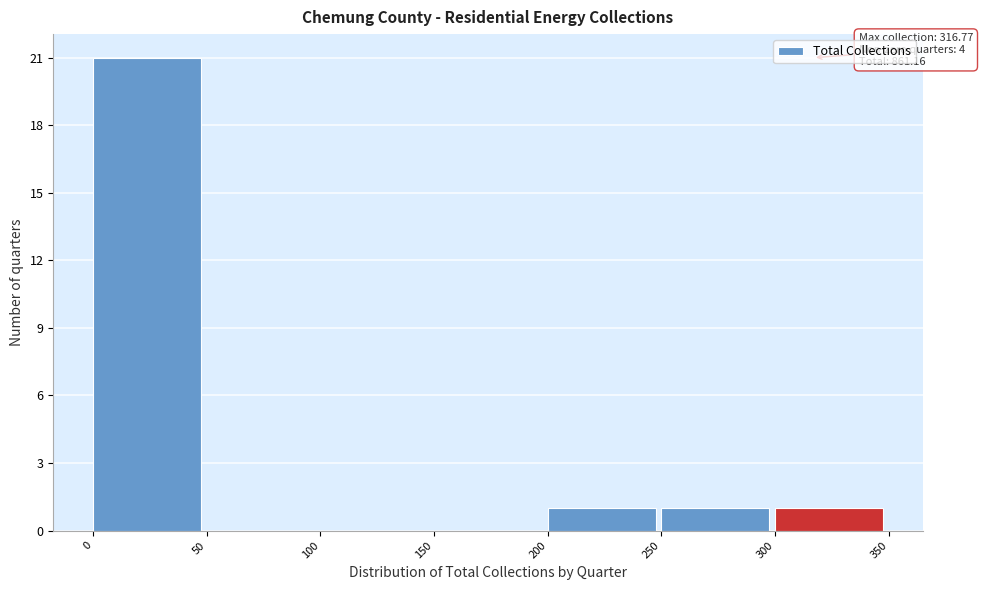

Over which range of the x-axis is the bar tallest?

0 to 50